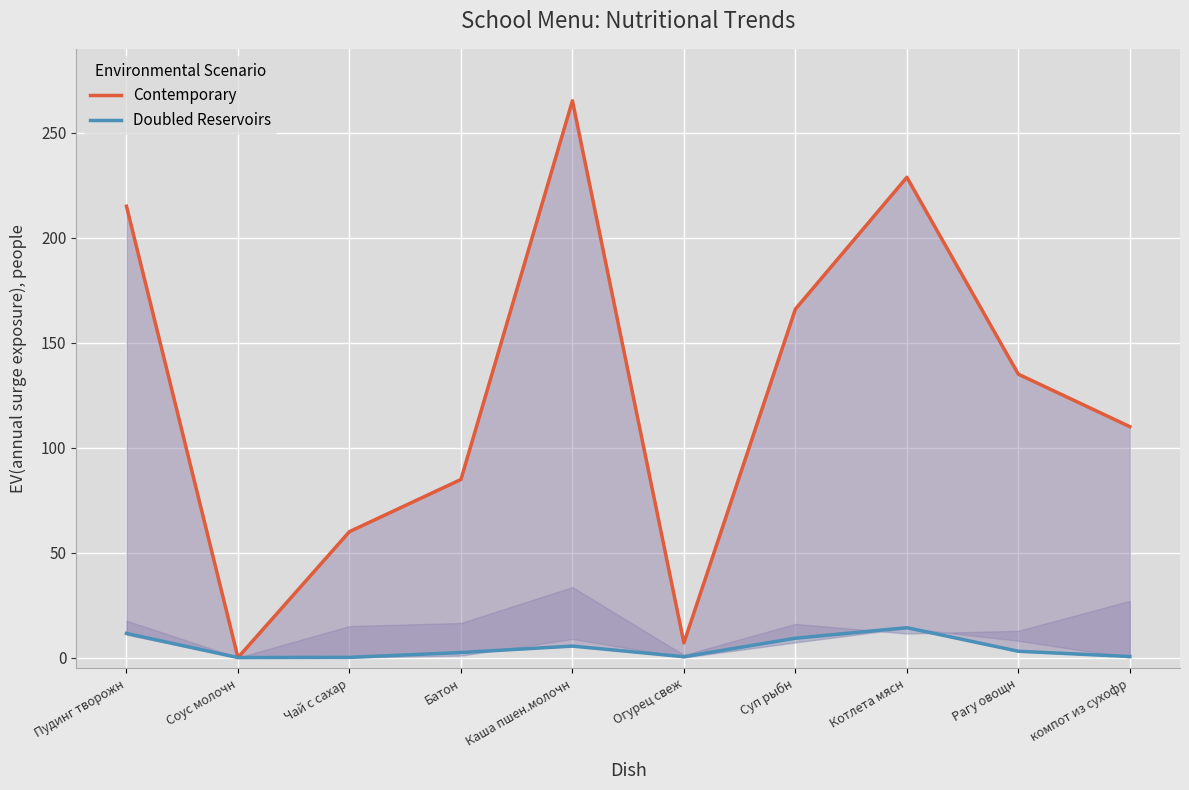

List the labels in order of Doubled Reservoirs value, smallest first.

Соус молочн, Чай с сахар, Огурец свеж, компот из сухофр, Батон, Рагу овощн, Каша пшен.молочн, Суп рыбн, Пудинг творожн, Котлета мясн